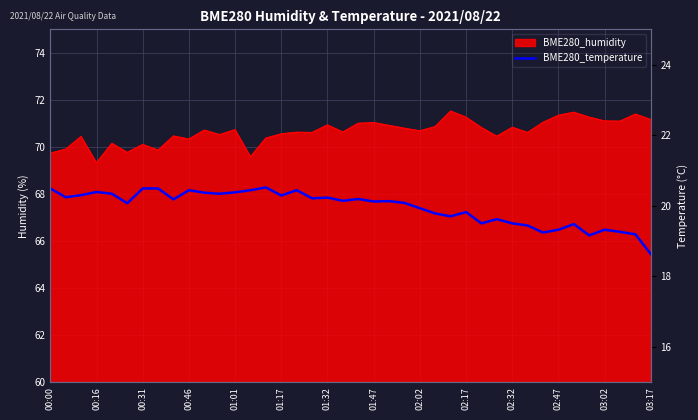

What is the sum of all values?

798.2